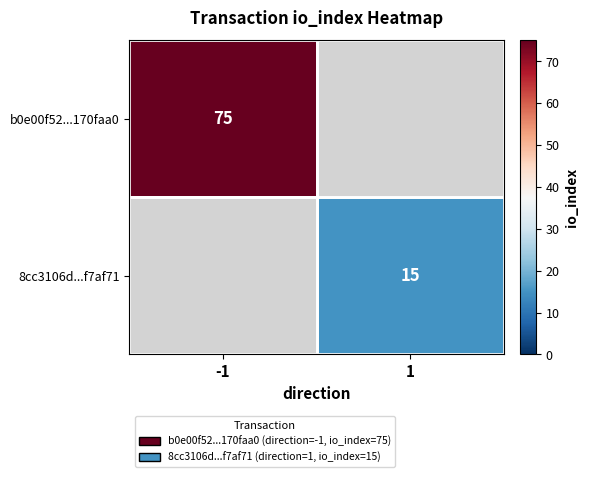

The b0e00f52...170faa0 series shows 134 at -1. True or false?

False